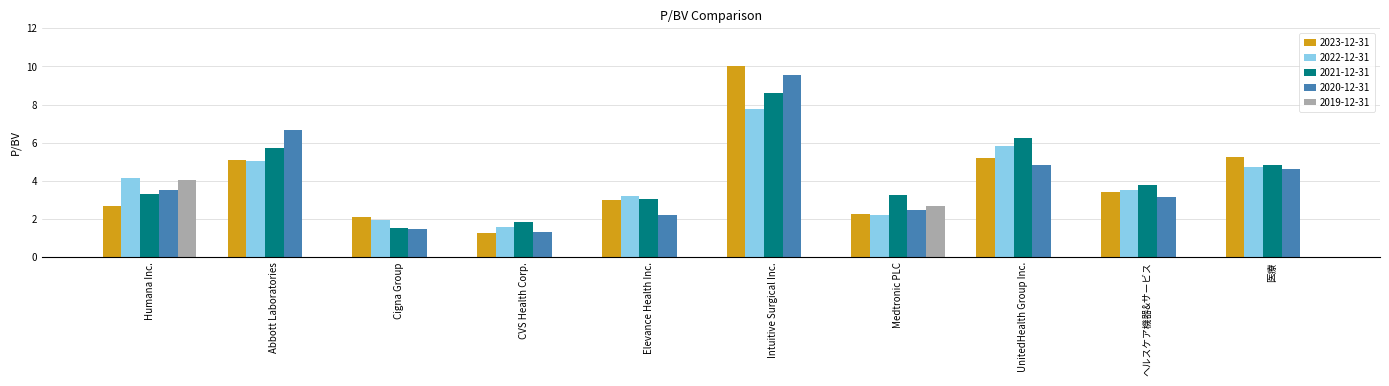

Which series has the largest total across all categories?

2021-12-31